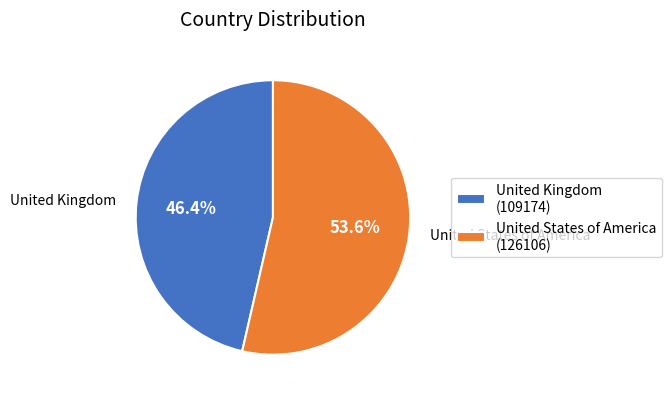

Approximately how many times larger is the value at United Kingdom (109174) compared to United States of America (126106)?

0.9